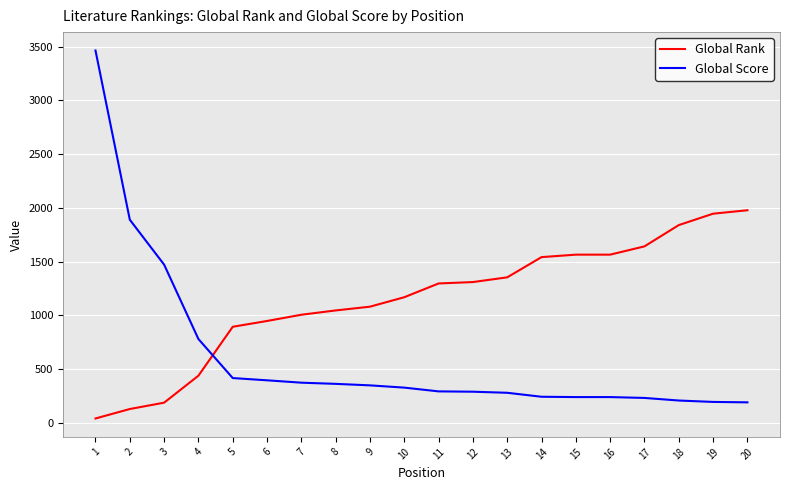

List the series in order of their overall mean, highest first.

Global Rank, Global Score